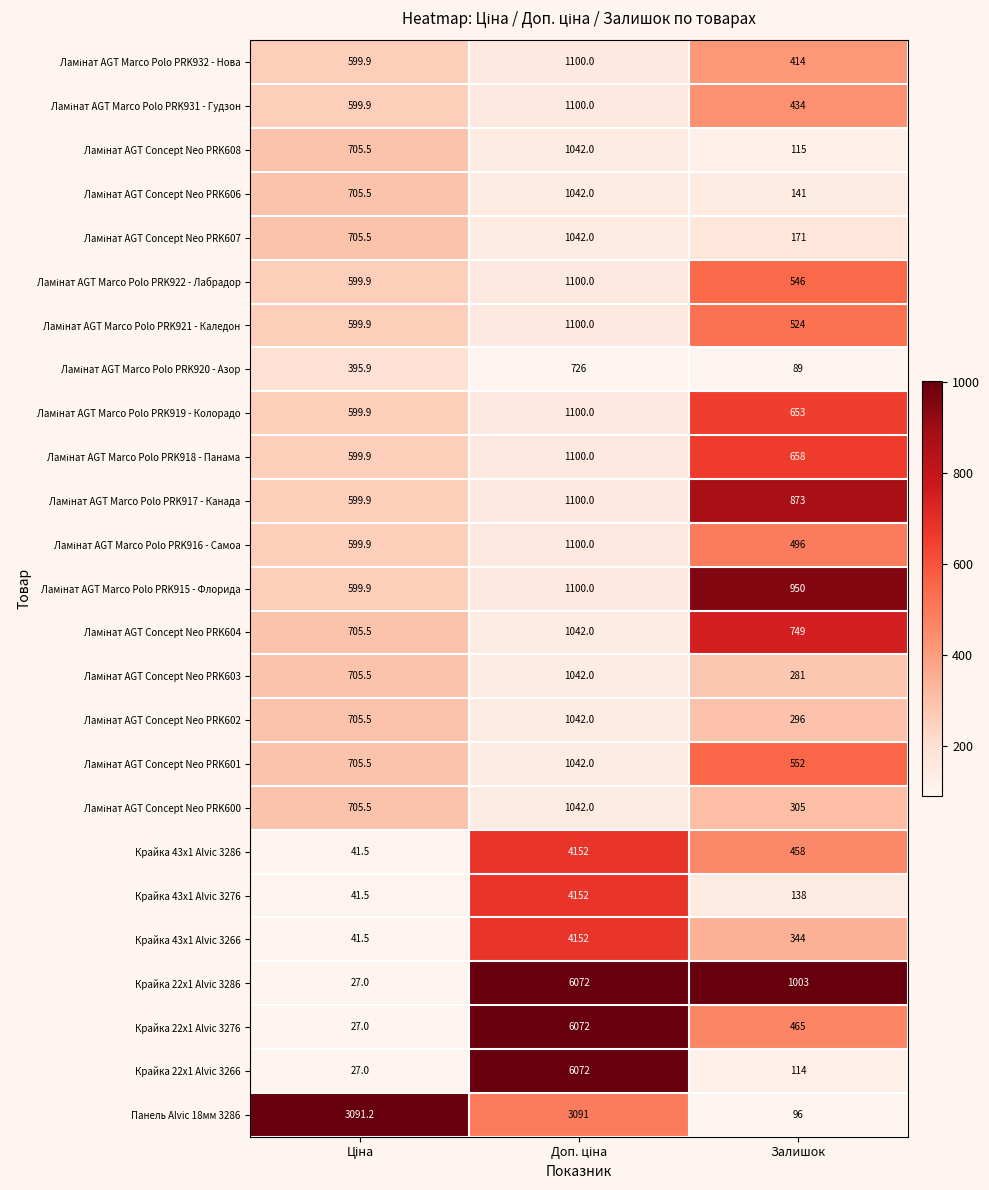

What is the maximum value for Крайка 22x1 Alvic 3276?

6072.0